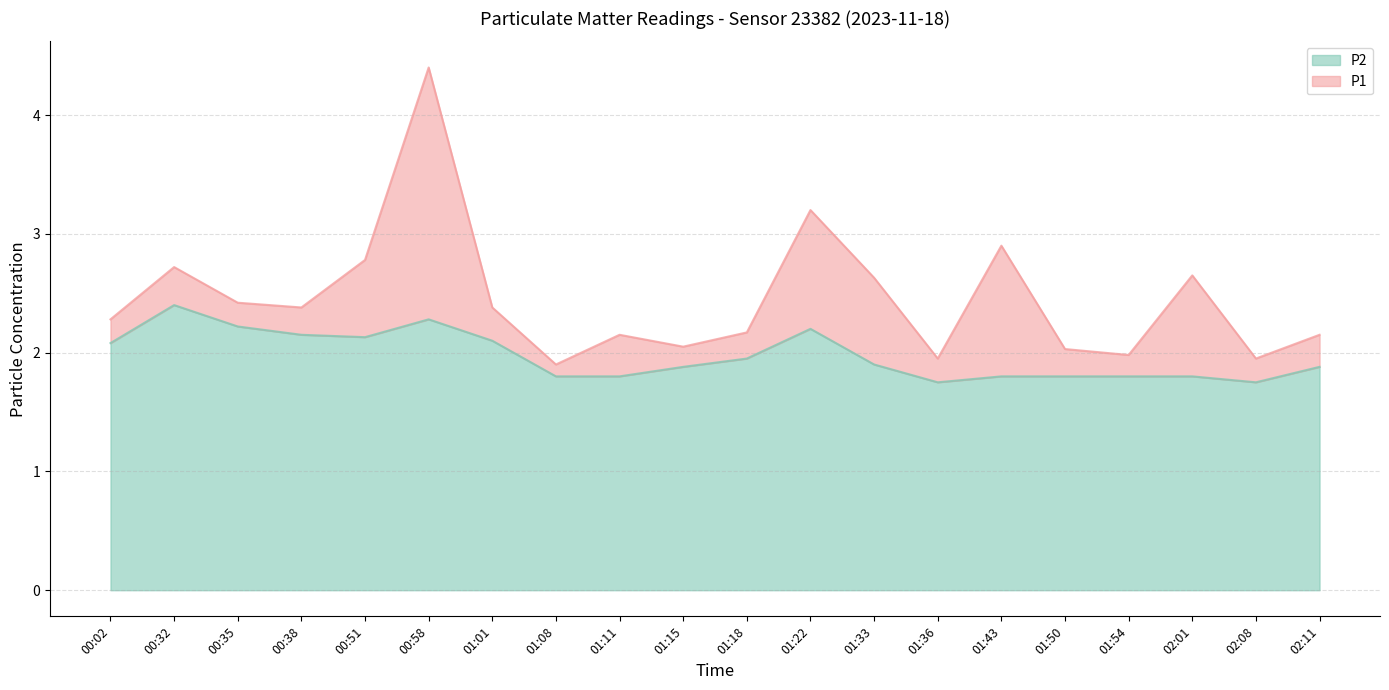

True or false: P1 has a value of 4.4 at 00:58.

True